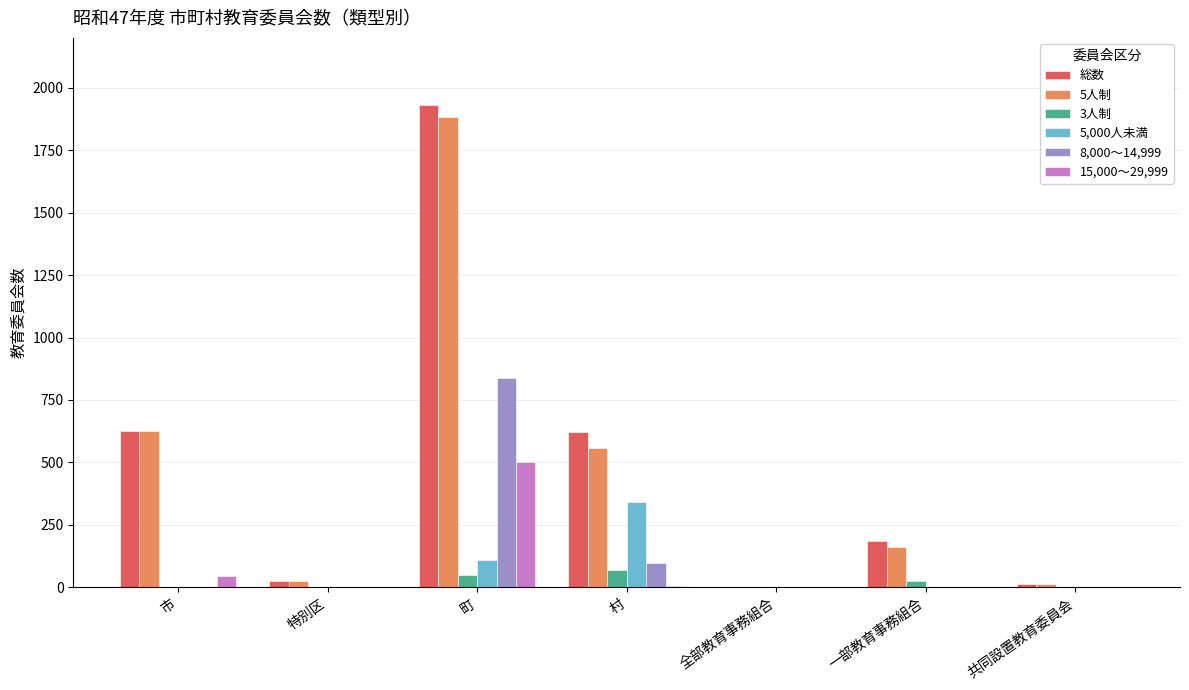

The 3人制 series shows 67 at 村. True or false?

True